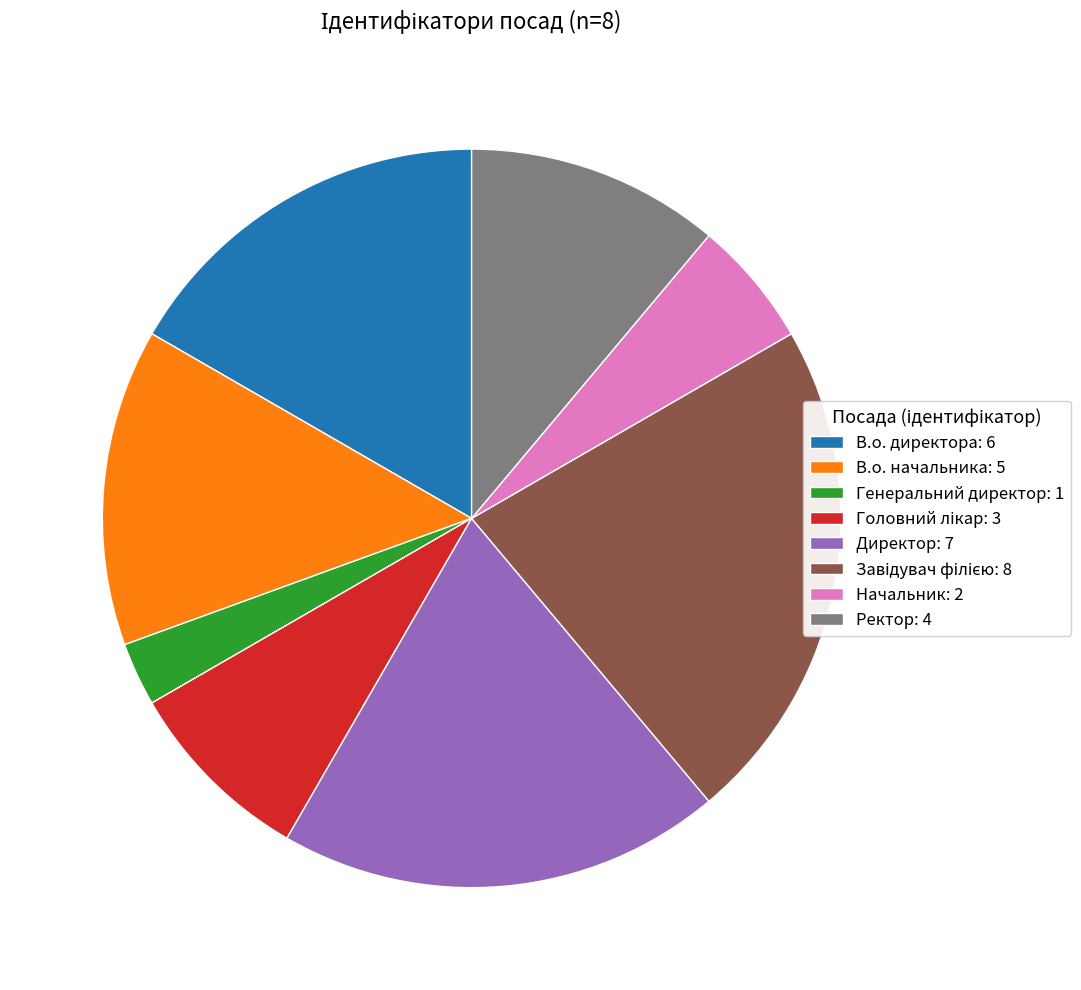

Combined, do Директор: 7 and В.о. директора: 6 account for over 50%?

No